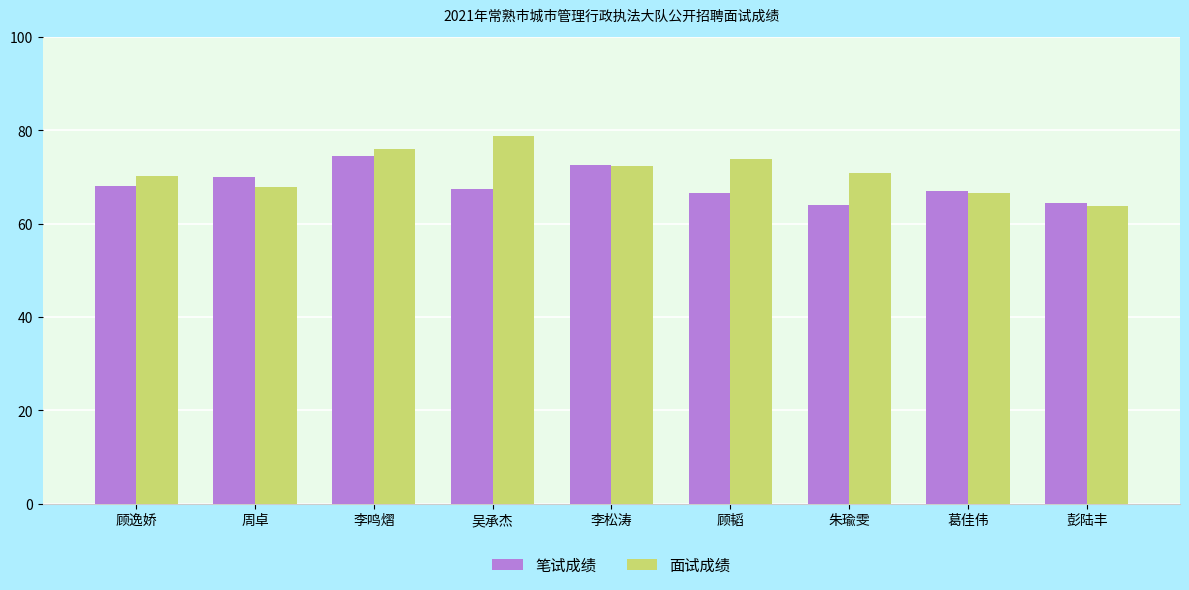

What is the difference between the second highest and second lowest values in the 笔试成绩 series?

8.0